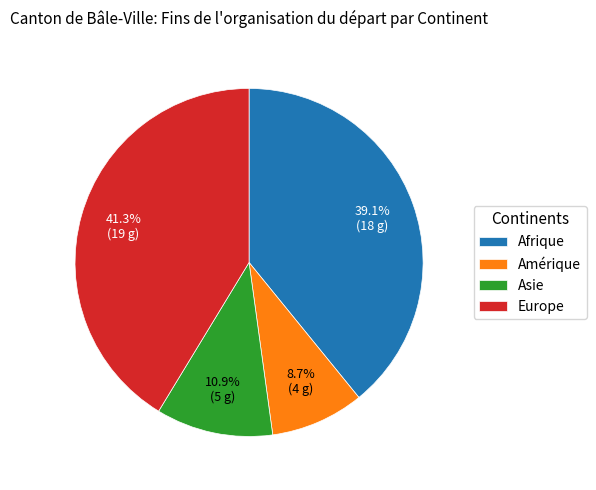

How many slices are in this pie chart?

4